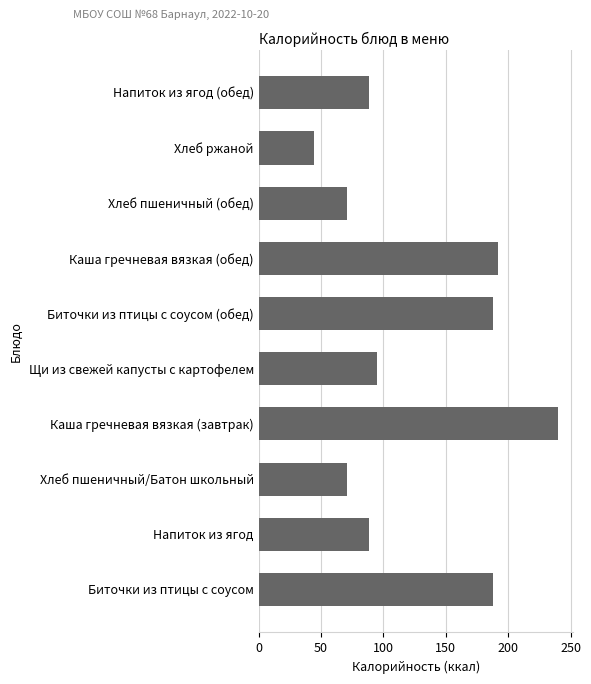

What is the difference between the values at Хлеб пшеничный/Батон школьный and Каша гречневая вязкая (завтрак)?

169